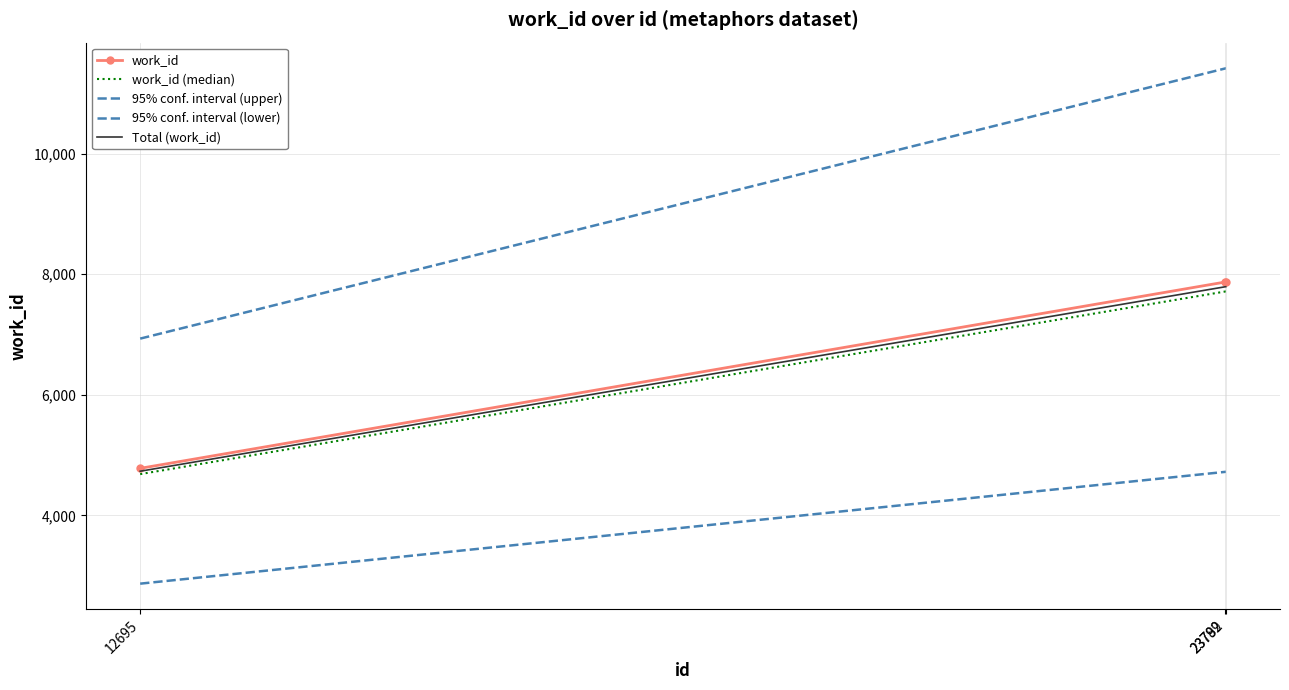

Is it true that Total (work_id) equals 7791.3 at 23792?

True